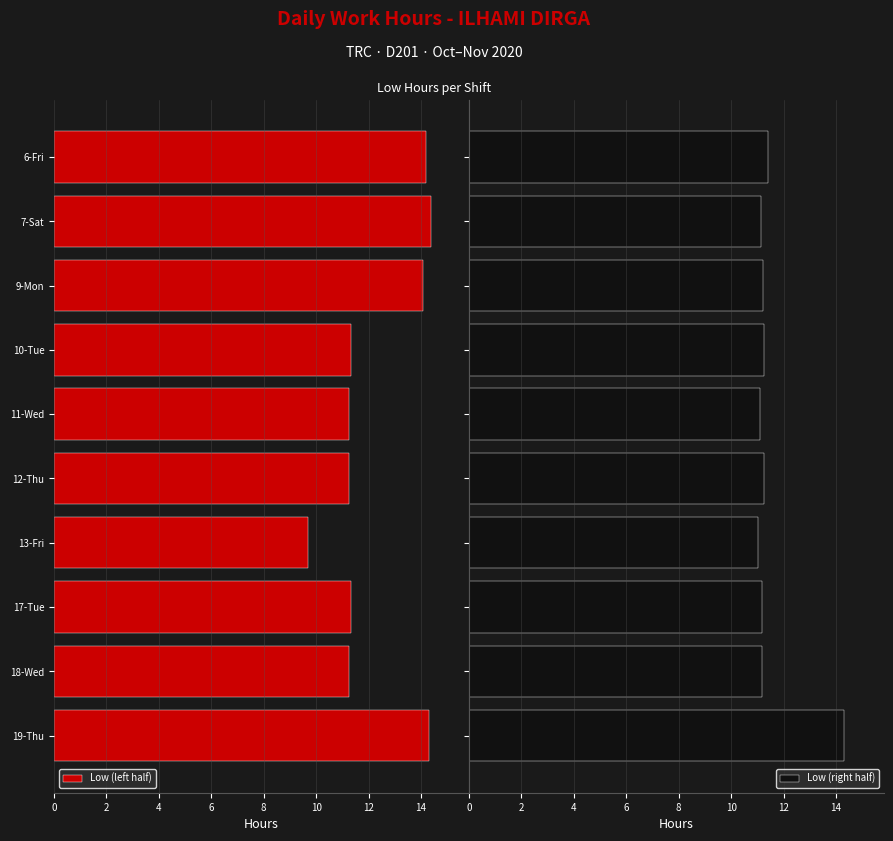

What are all the series names shown in the legend?

Low (left half), Low (right half)